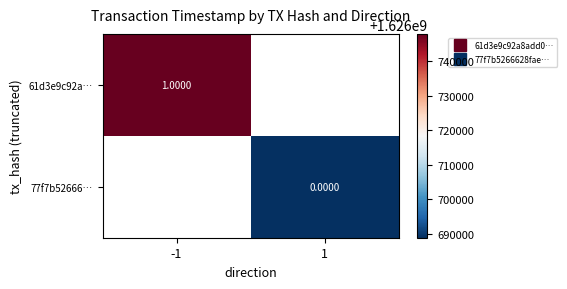

List the series in order of their overall mean, highest first.

61d3e9c92a…, 77f7b52666…